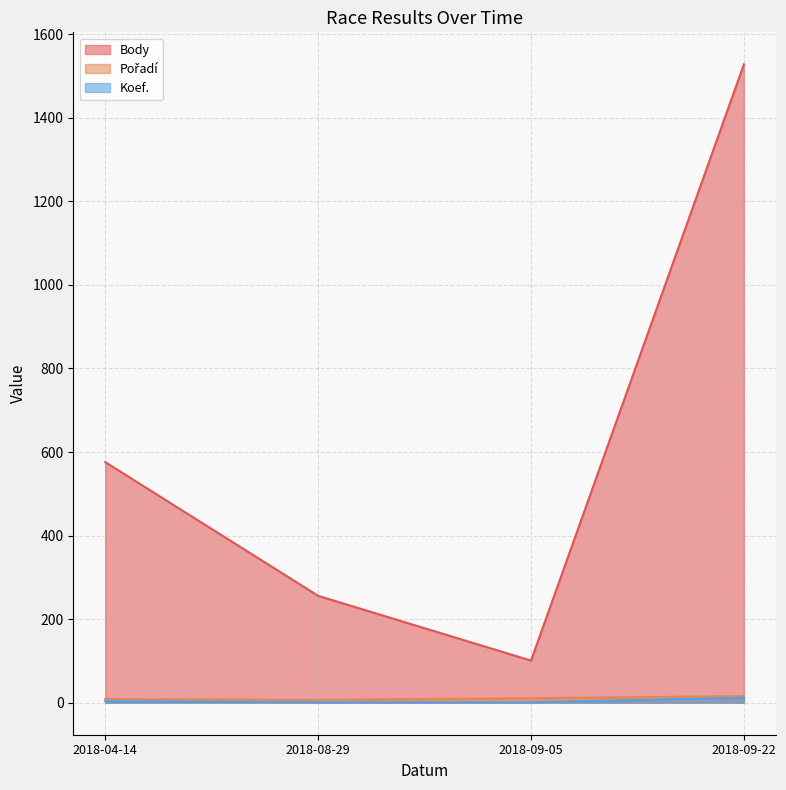

How many lines are shown in the chart?

3